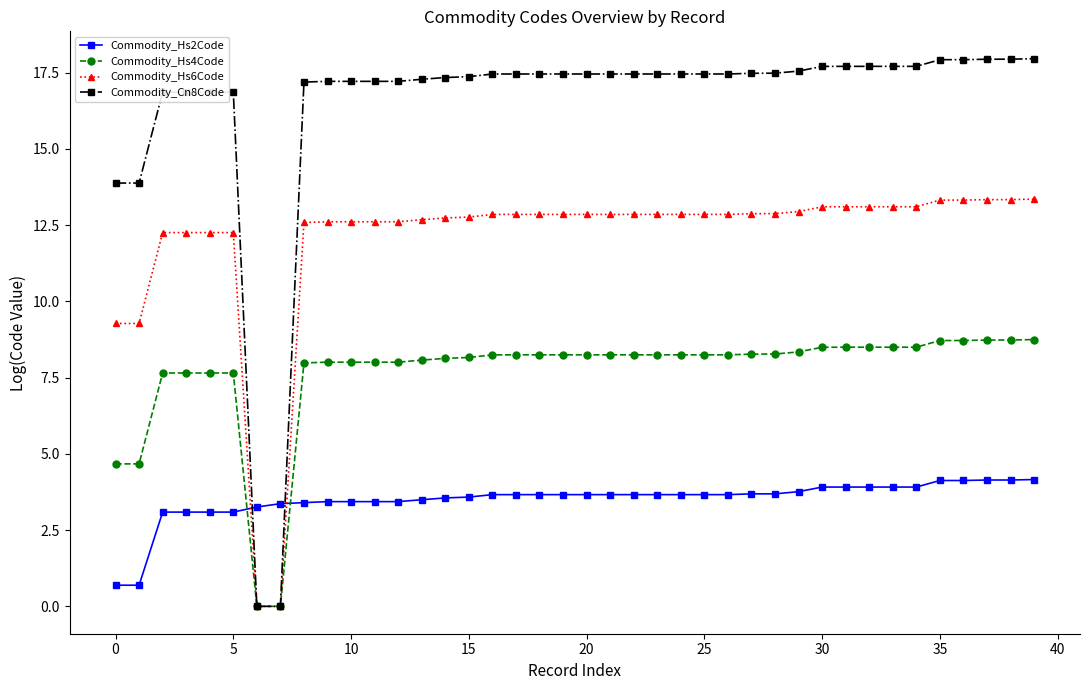

What is the difference between the maximum and second lowest values in the Commodity_Hs2Code series?

3.5